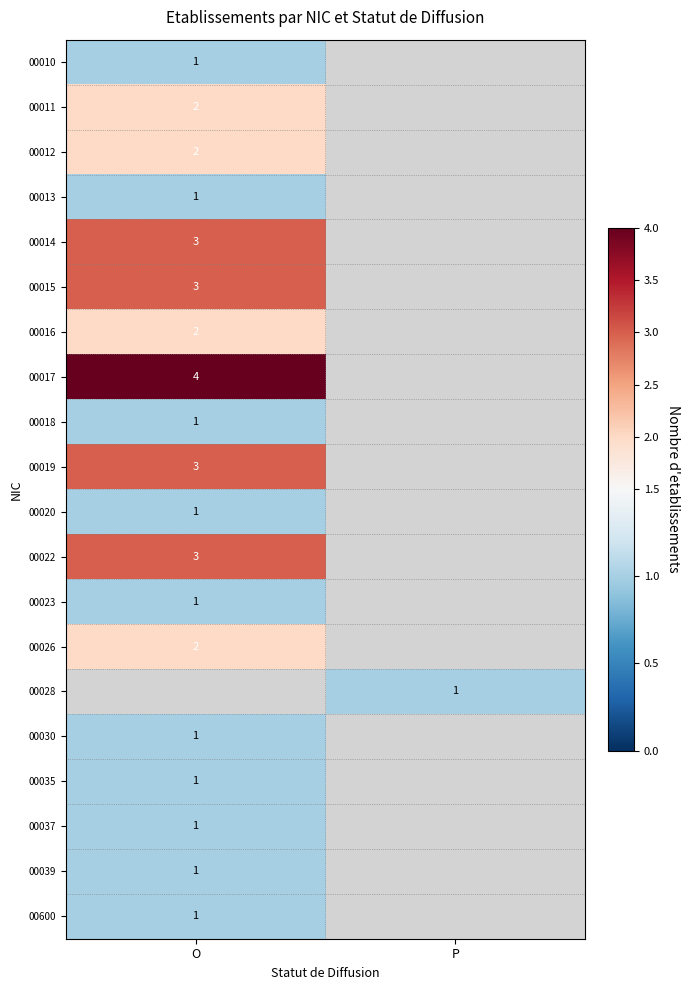

Which label corresponds to the largest value in the chart?

O